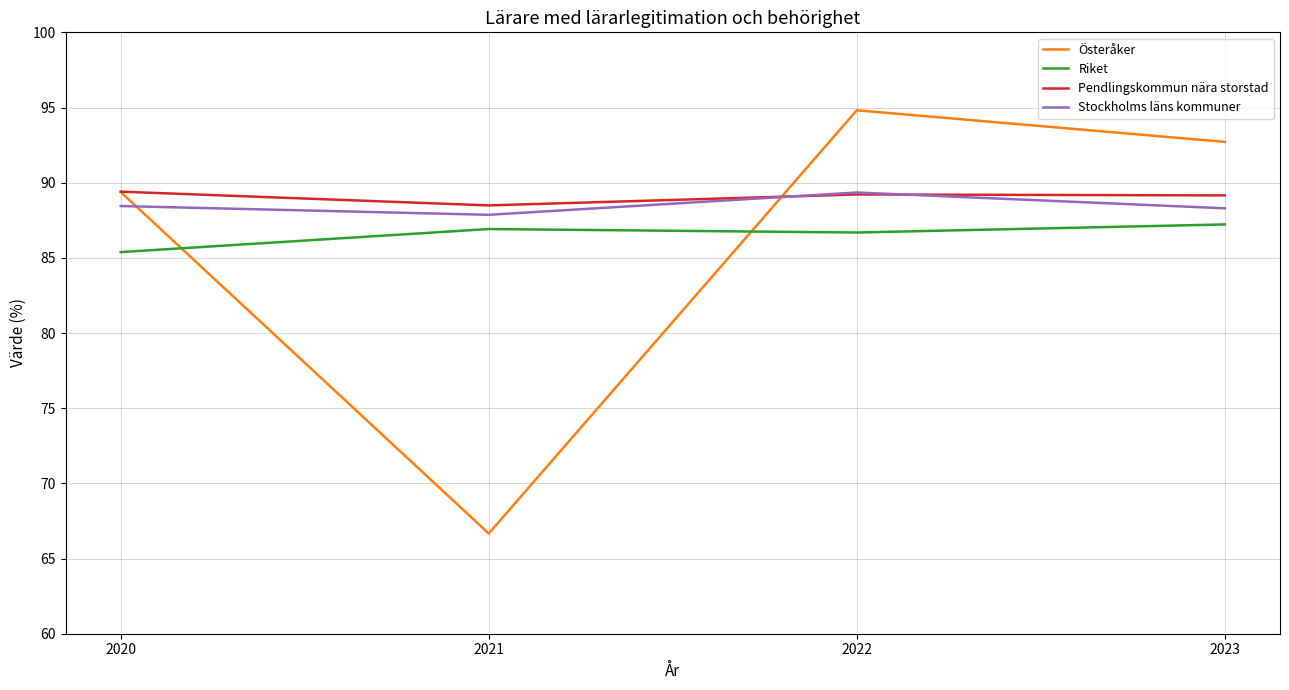

The value of Pendlingskommun nära storstad at 2021 is 145.6. True or false?

False